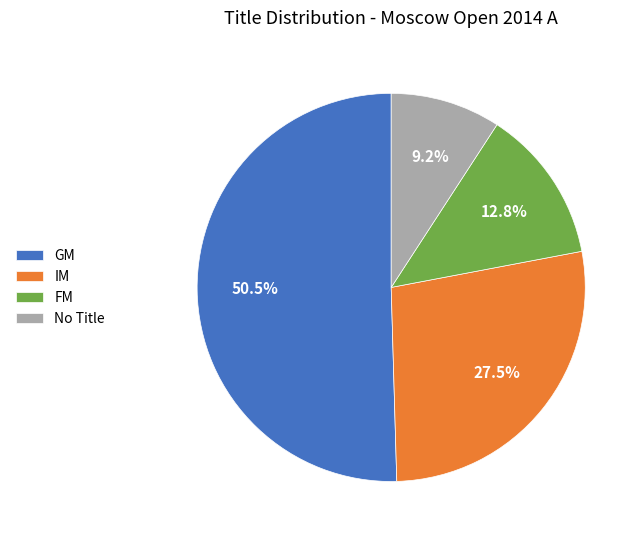

The IM slice represents 34% of the pie. True or false?

False